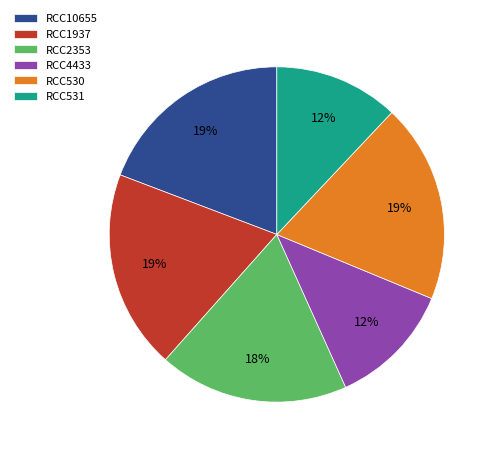

Is it true that RCC10655 is 19% of the pie?

True